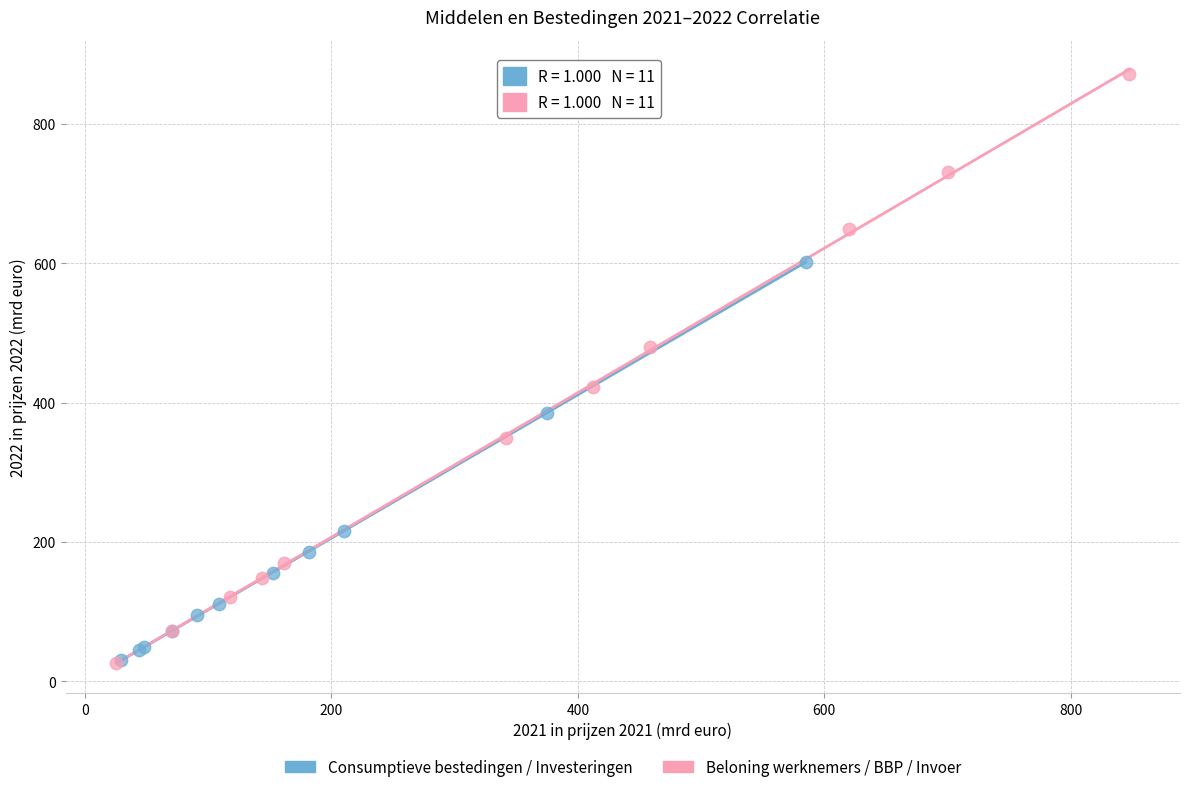

Which series has the widest spread of Y values?

Beloning werknemers / BBP / Invoer